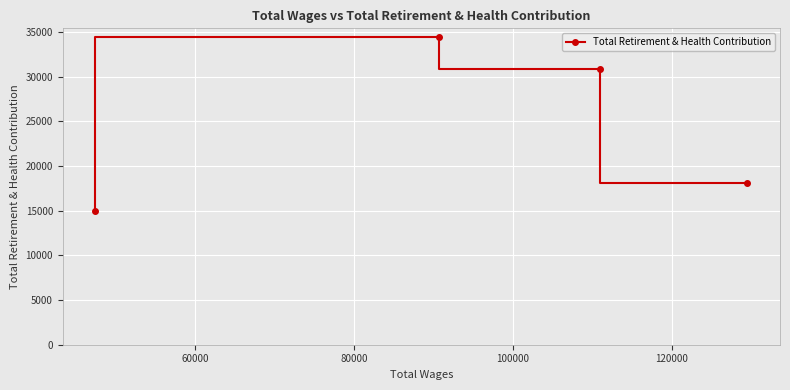

What is the value of the 2nd point from the left?

34446